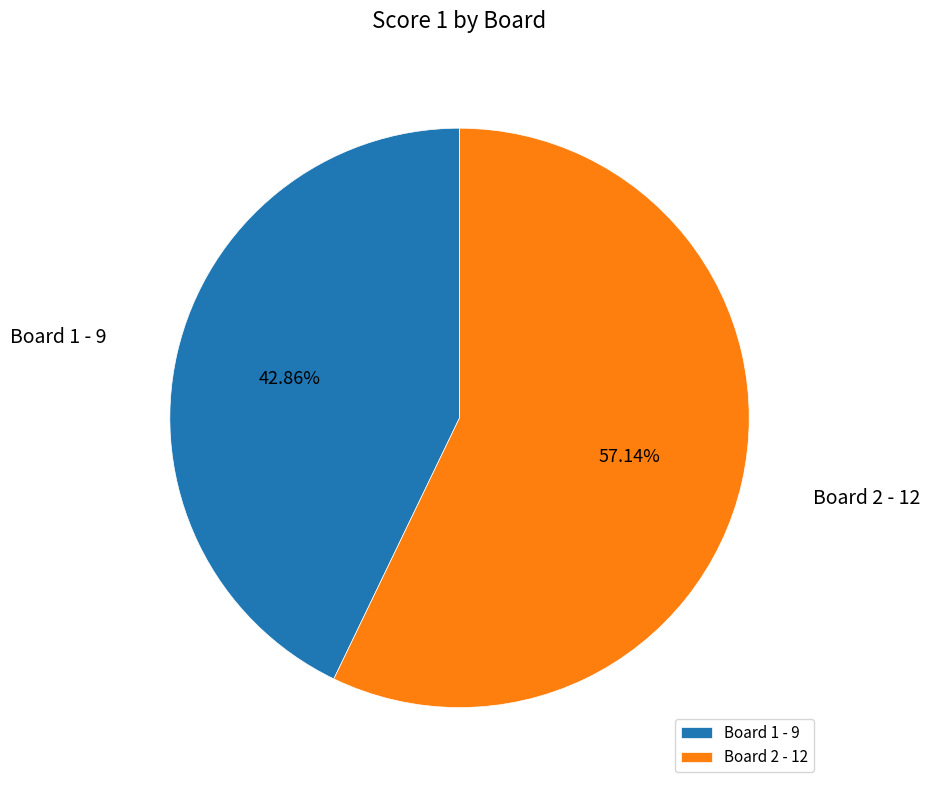

What percentage is NOT represented by Board 2?

42.9%